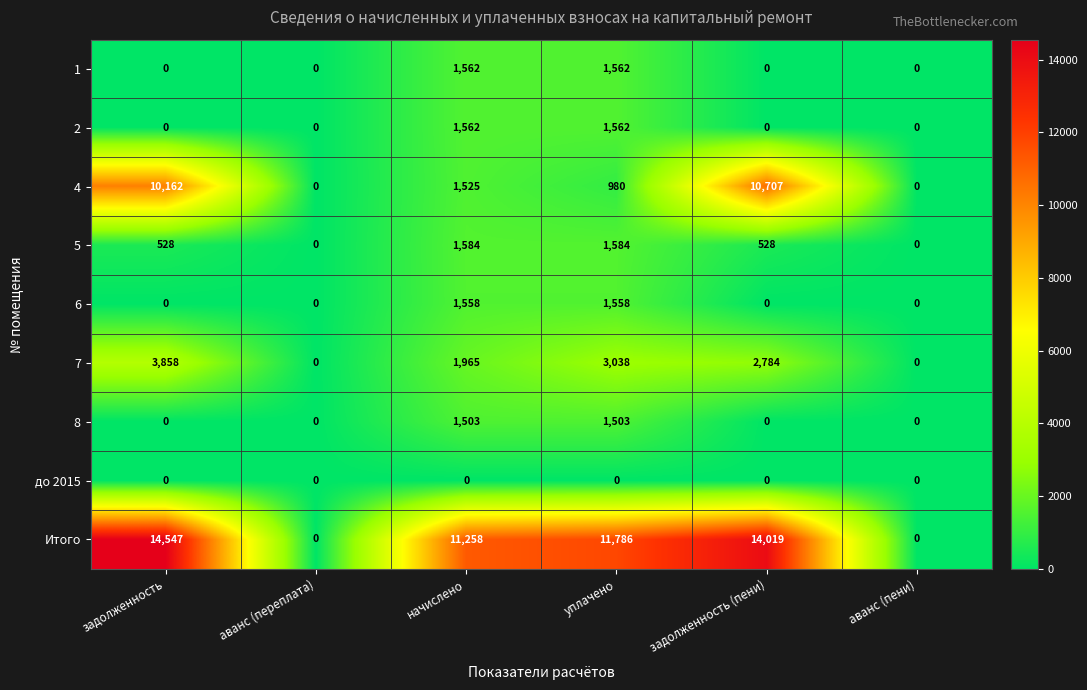

What is the greatest value displayed?

14547